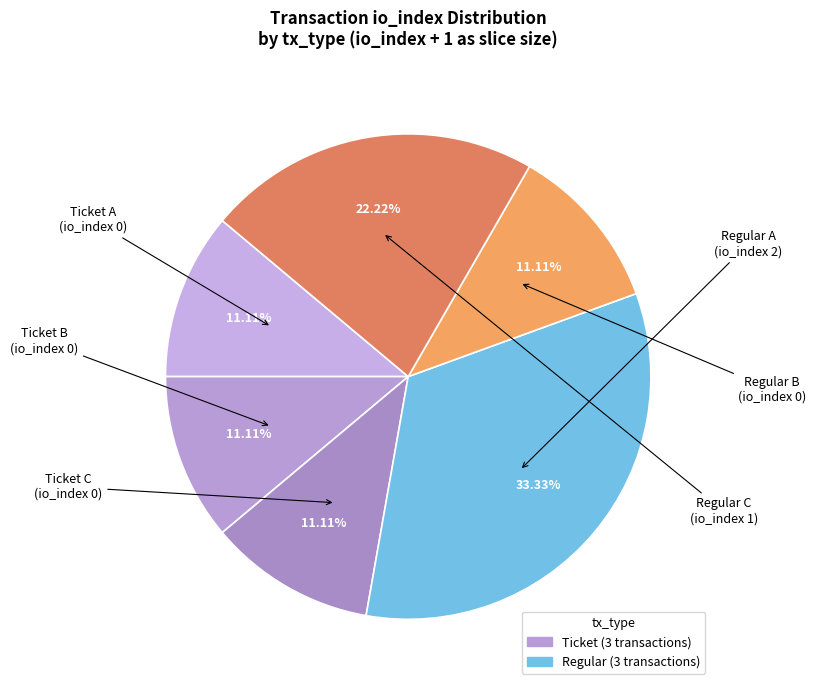

How many slices are in this pie chart?

6